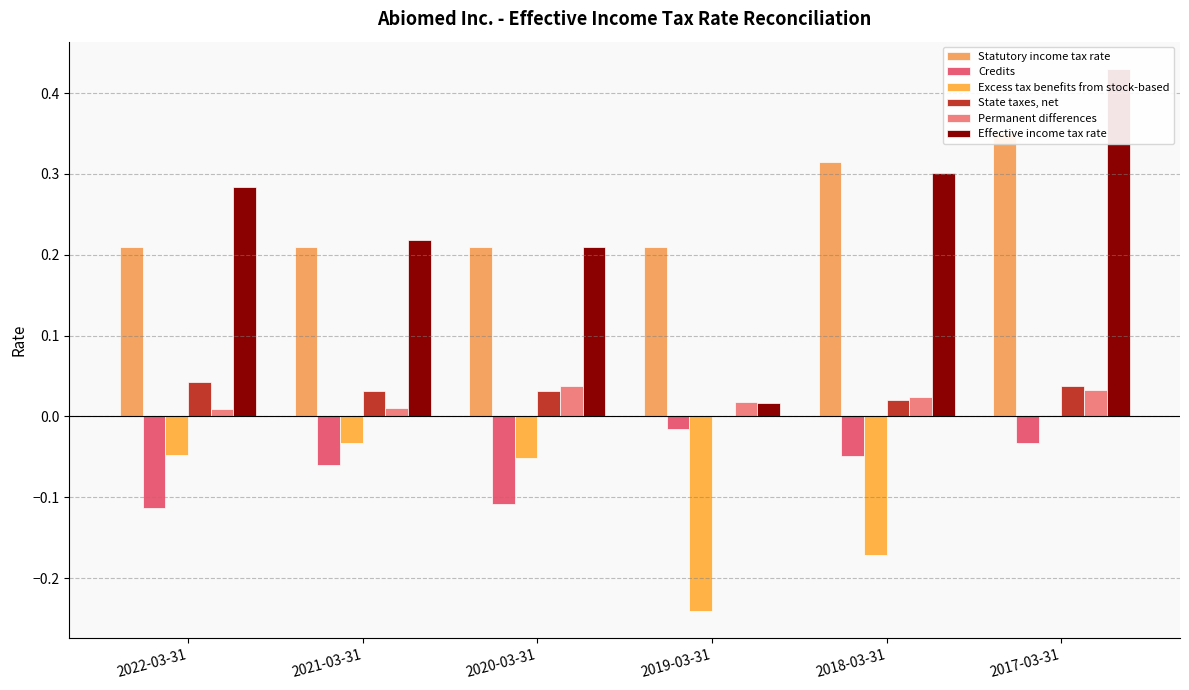

What is the minimum value shown in the chart?

-0.2